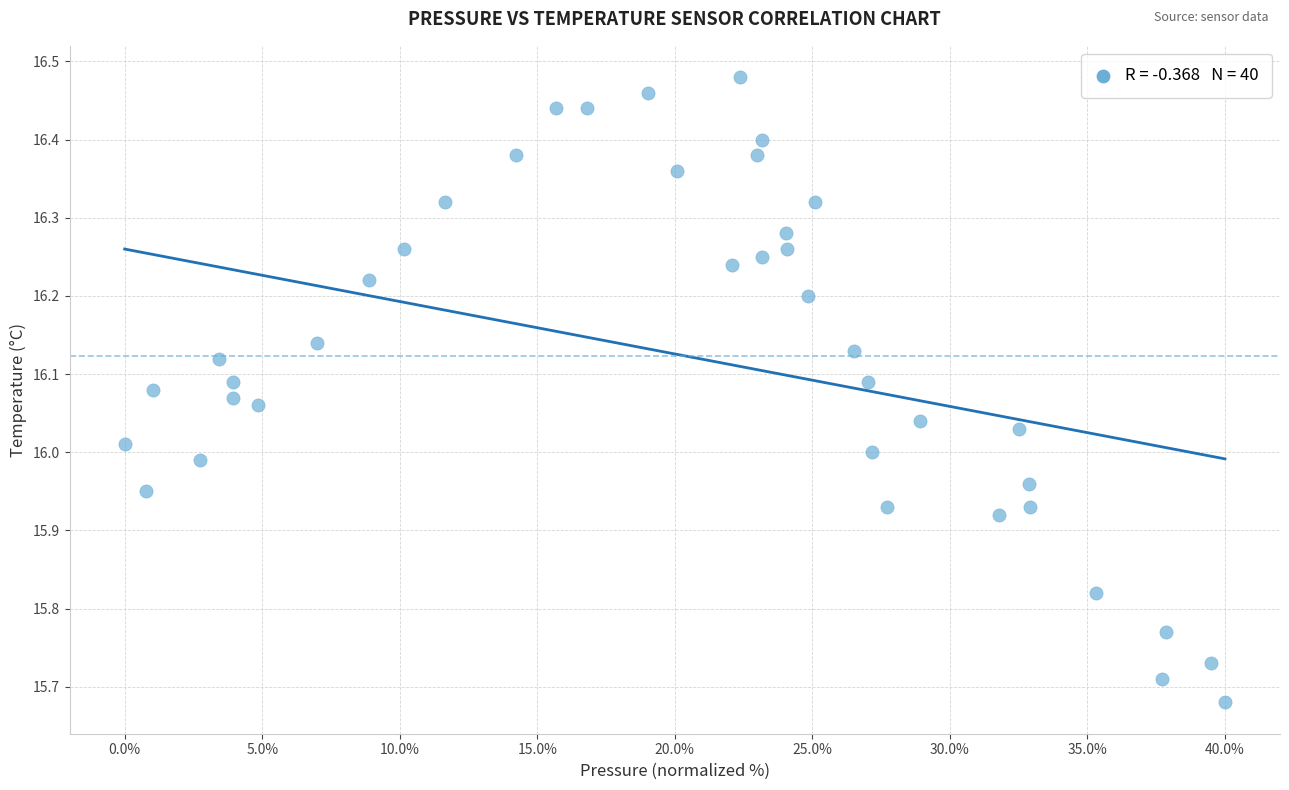

What is the range of X values (max minus min)?

40.0